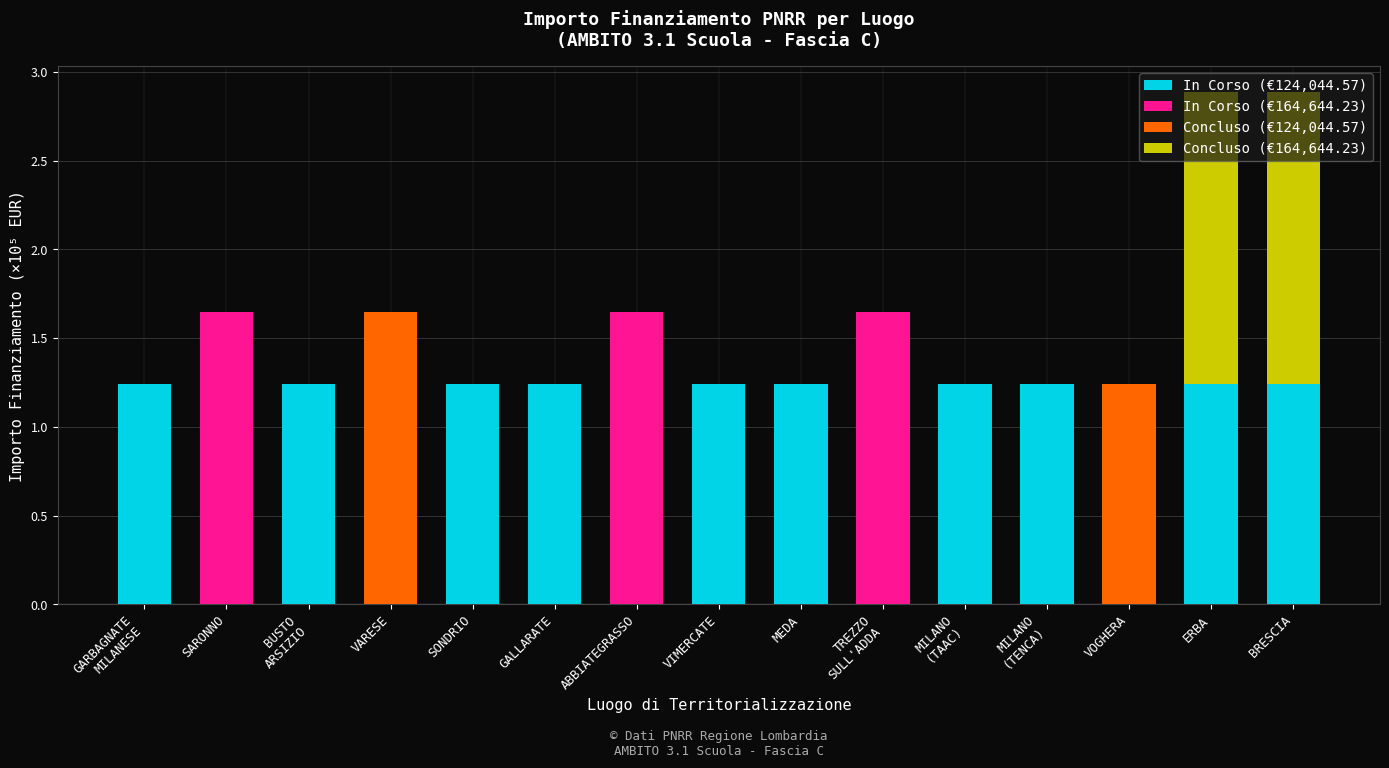

True or false: In Corso (€124,044.57) has a value of 0.5 at VARESE.

False